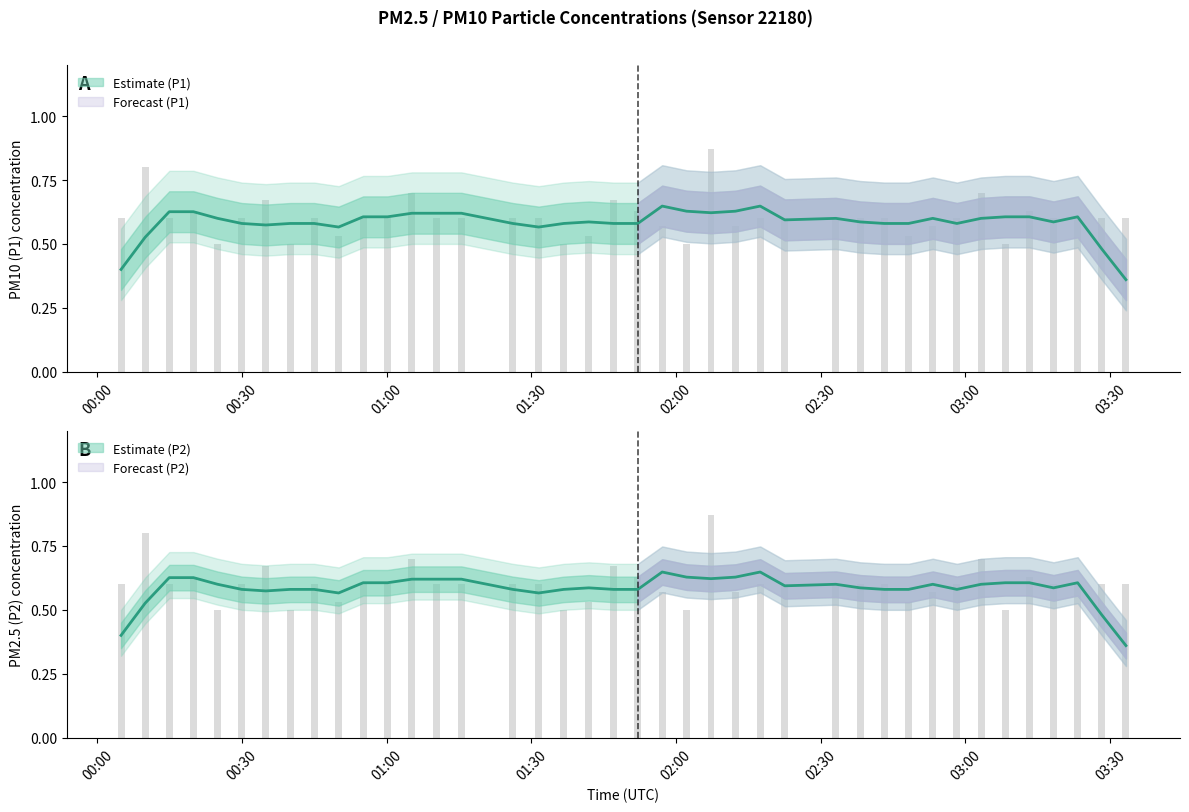

Which series has the largest total across all categories?

P1